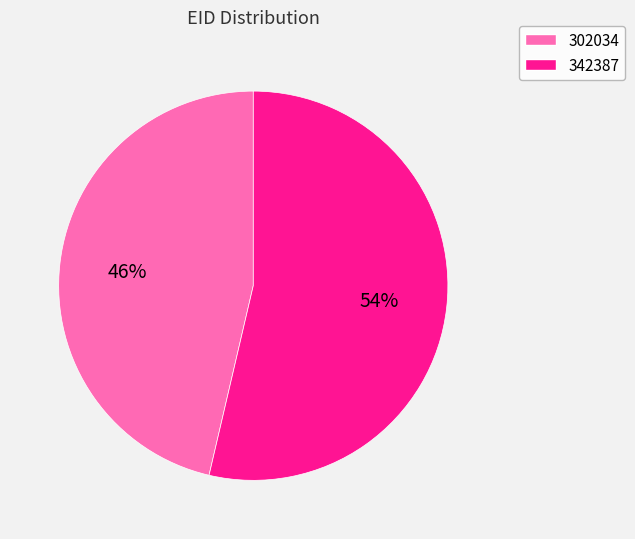

True or false: 302034 accounts for 46% of the total.

True